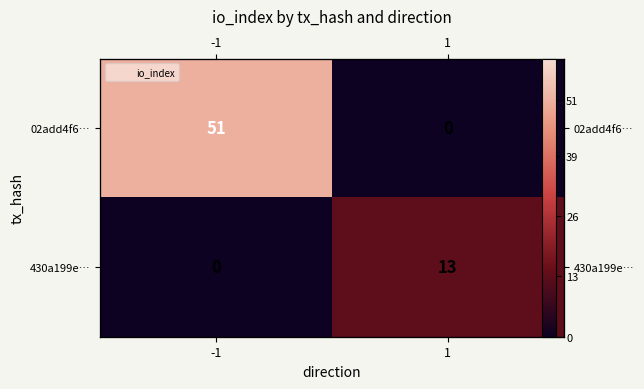

What is the maximum value for 02add4f6…?

51